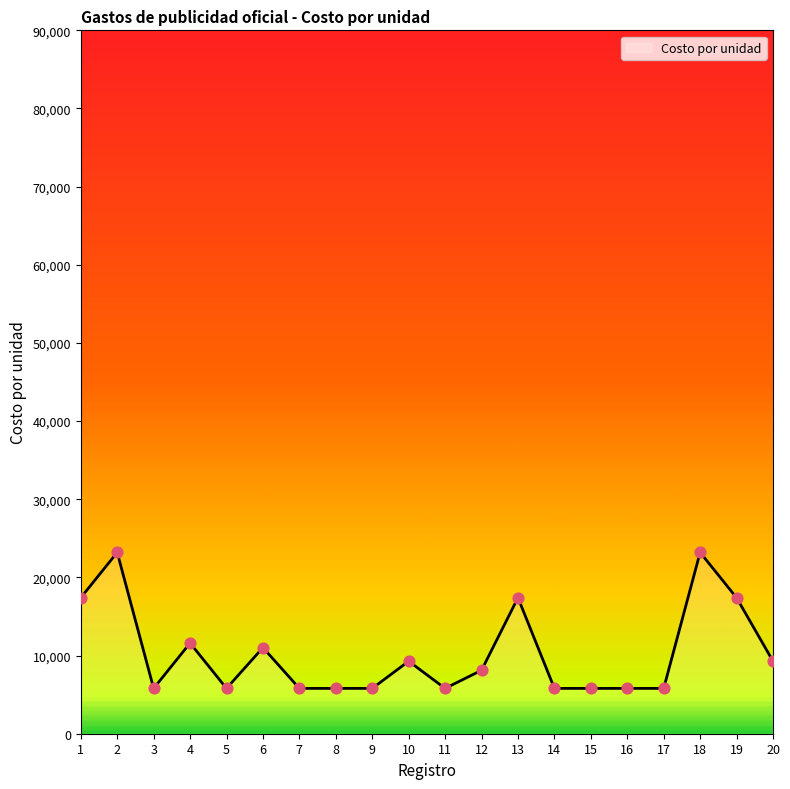

Approximately how many times larger is the value at 9 compared to 19?

0.3